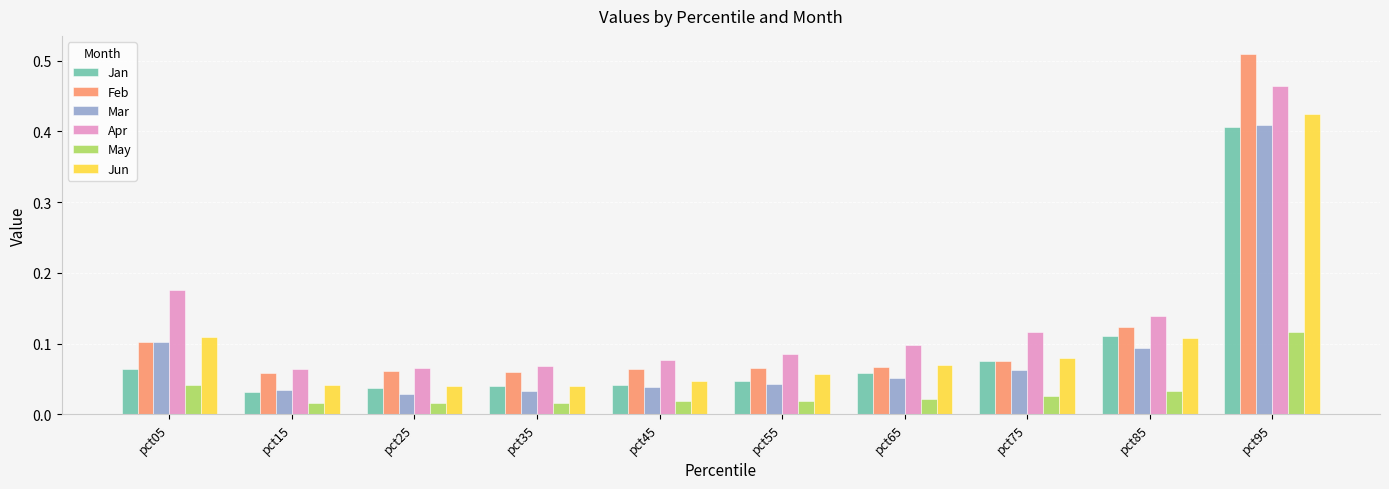

Between pct05 and pct35, which series saw the biggest shift?

Apr